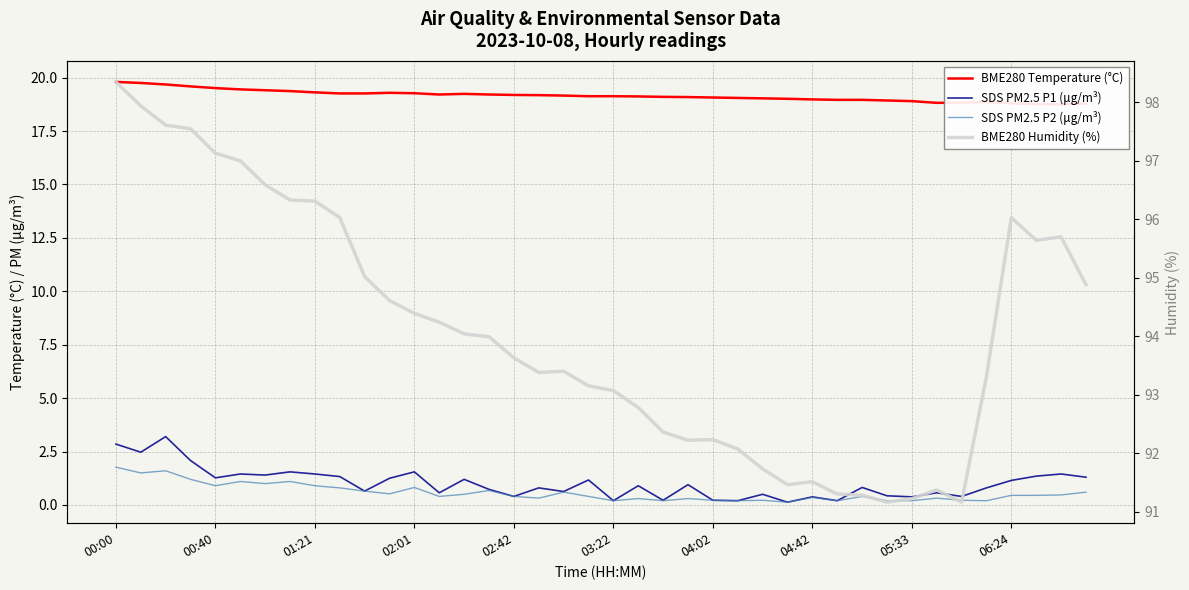

What is the difference between the maximum and second lowest values in the SDS PM2.5 P2 (μg/m³) series?

1.6